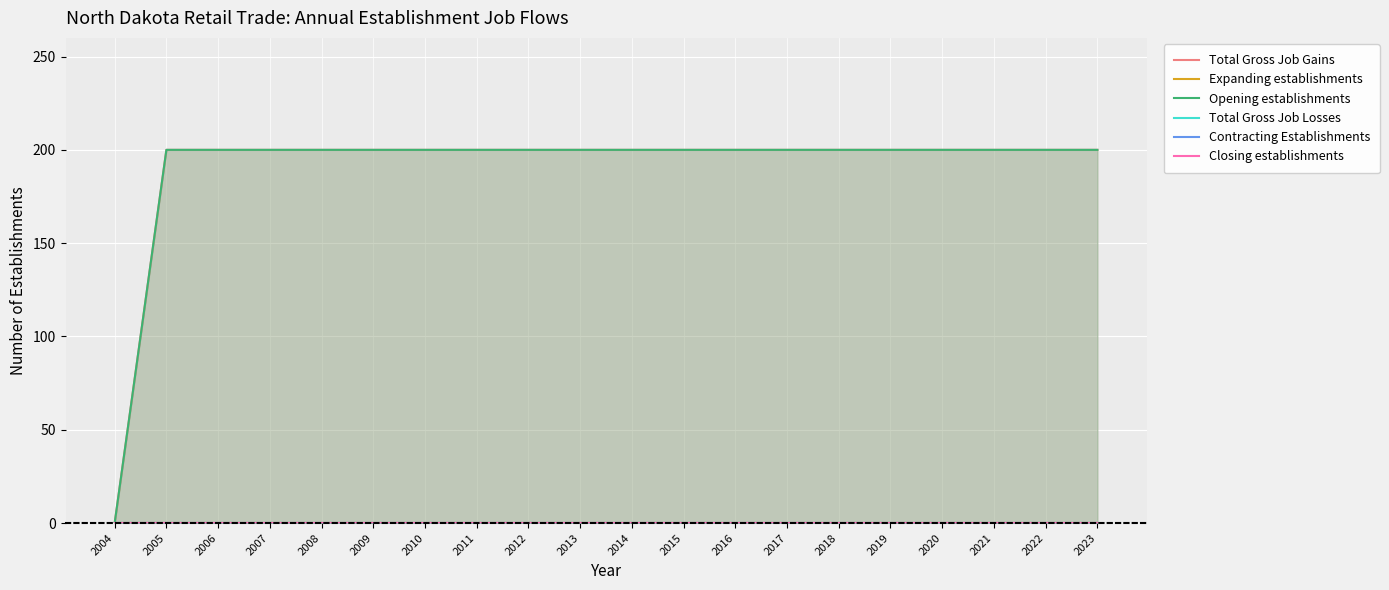

At which category is the sum across all series the highest?

2005